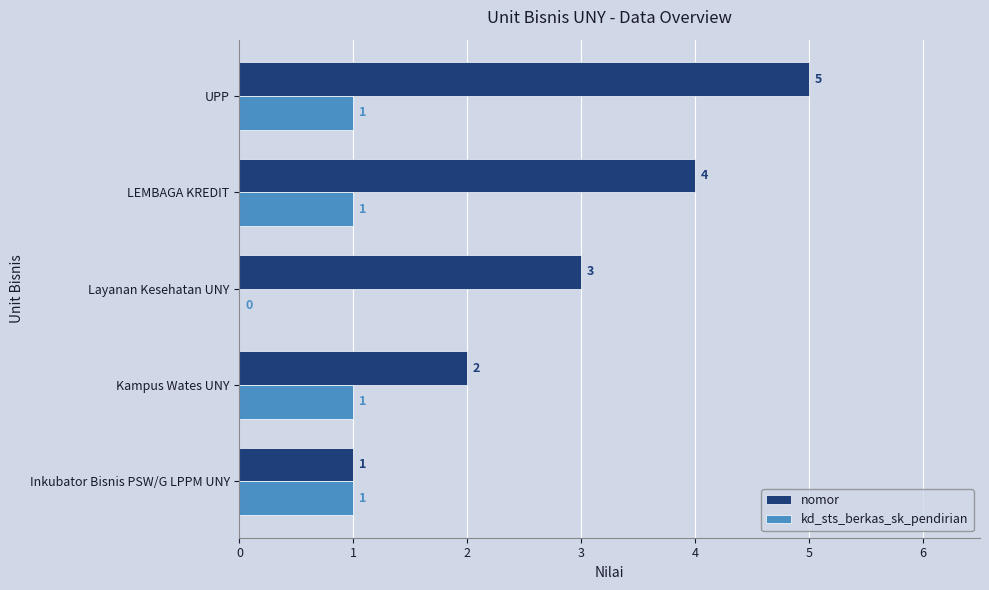

How many kd_sts_berkas_sk_pendirian values are between 1 and 2?

4